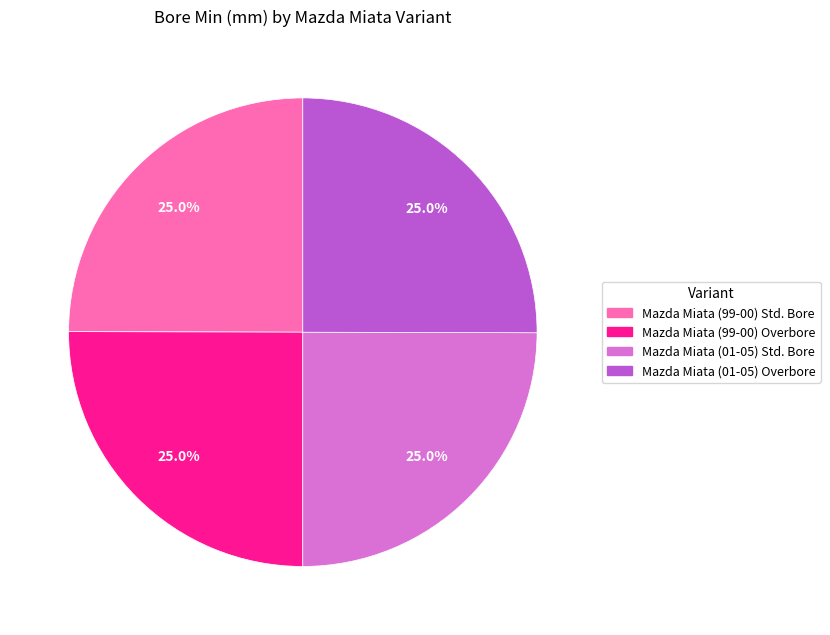

What percentage is the Mazda Miata (01-05) Overbore slice, to the nearest percent?

25%